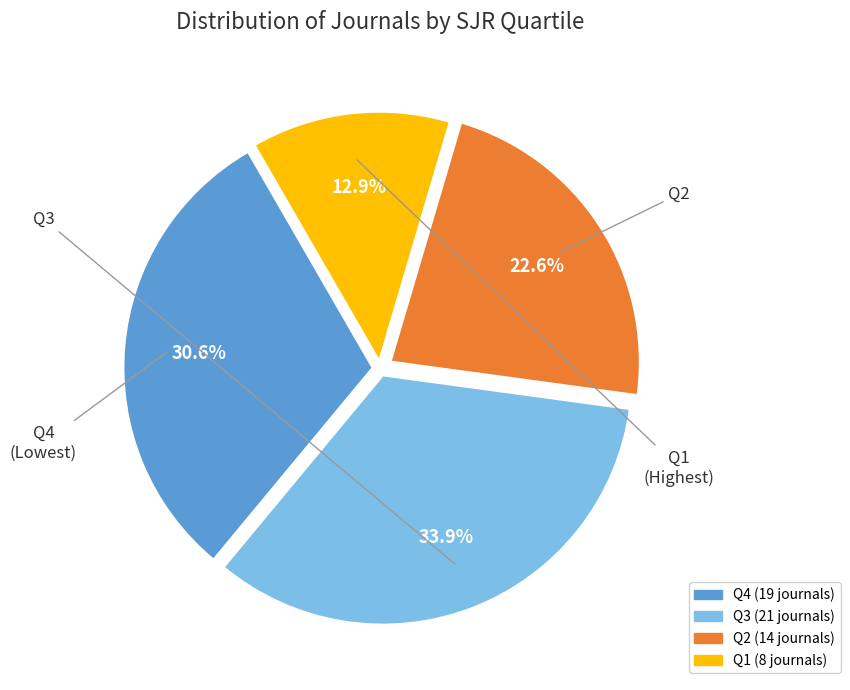

Is there any slice that represents more than half of the pie?

No